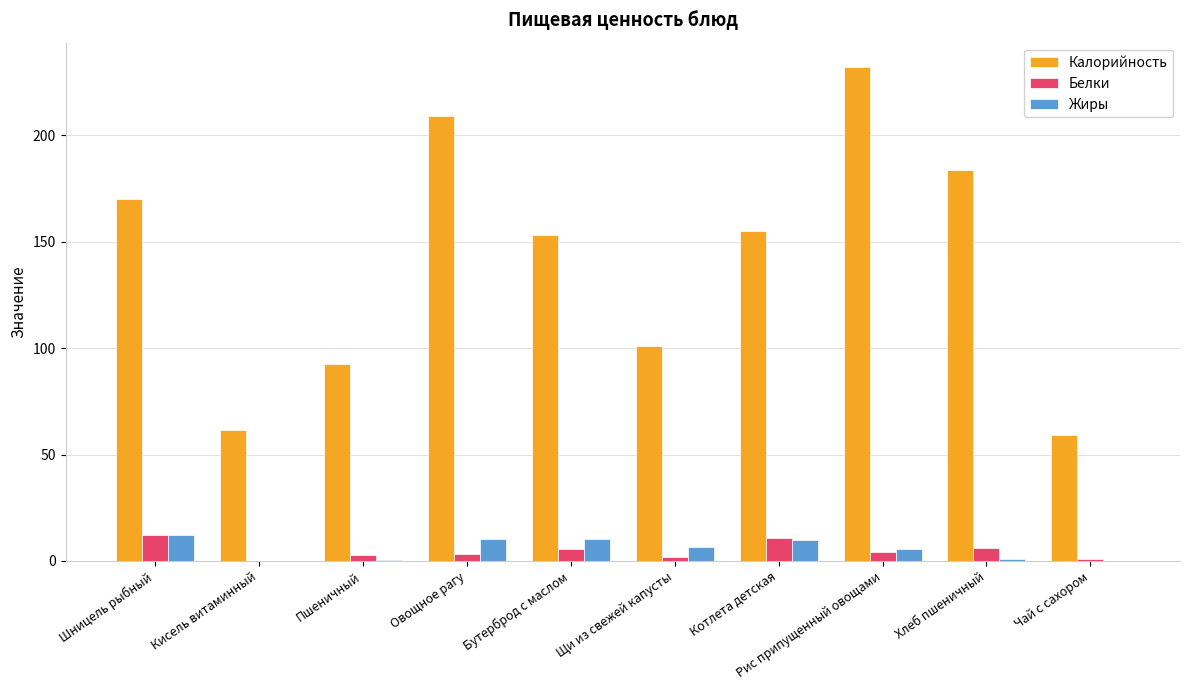

True or false: Белки has a value of 12.0 at Шницель рыбный.

True